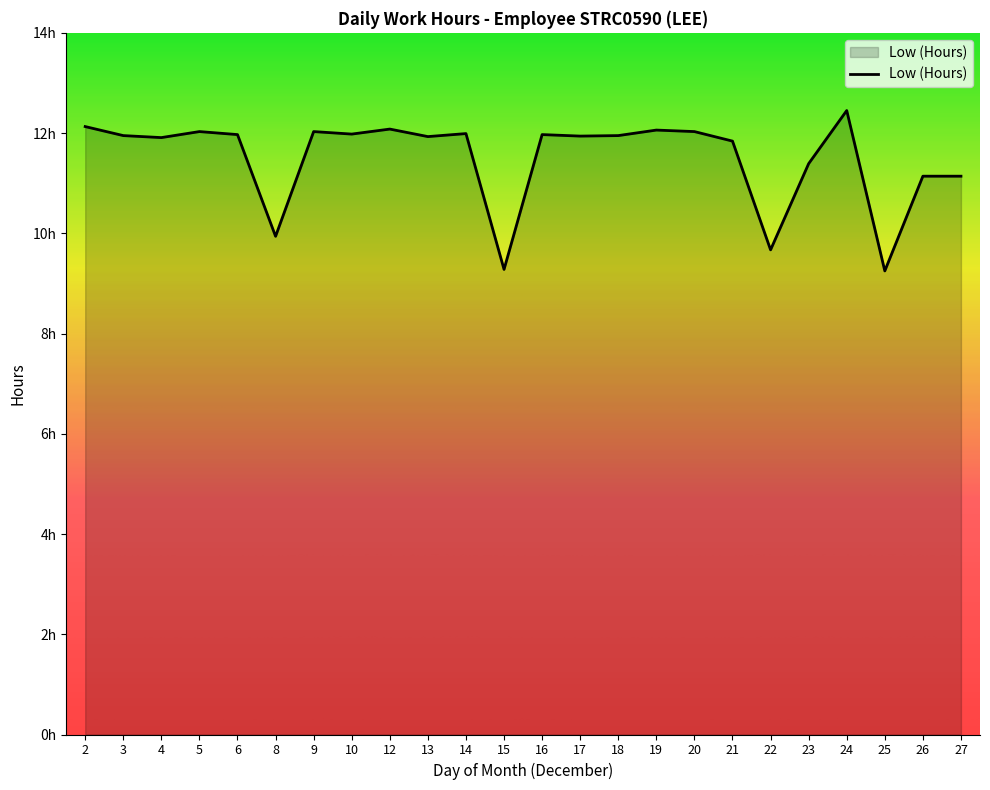

List the labels in order of value, largest first.

24, 2, 12, 19, 5, 9, 20, 14, 10, 6, 16, 3, 18, 17, 13, 4, 21, 23, 26, 27, 8, 22, 15, 25